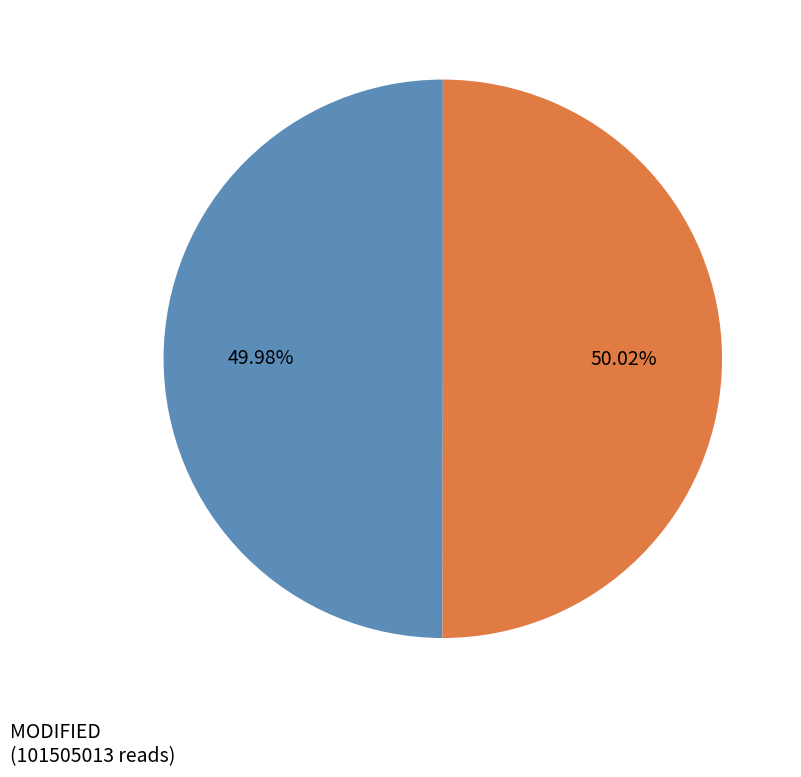

Is there a majority slice in this chart?

Yes